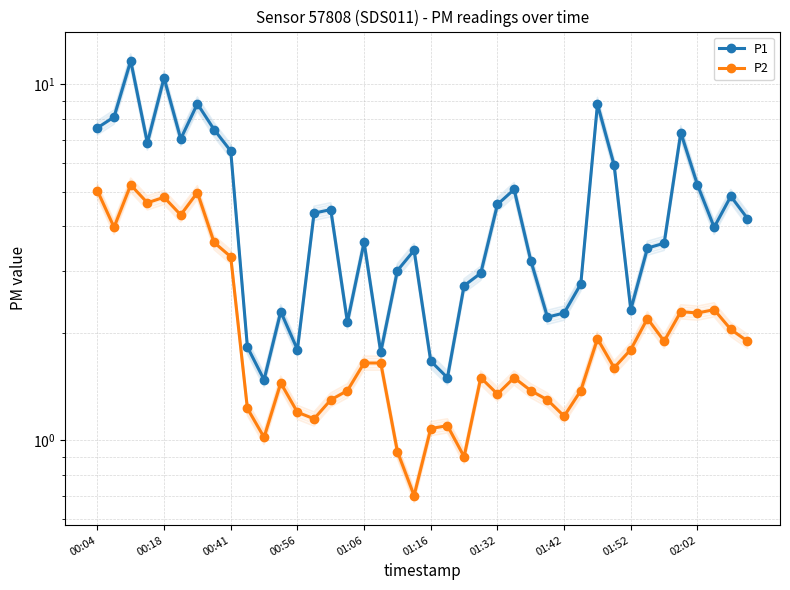

What is the spread (max minus min) of values at 19?

2.7